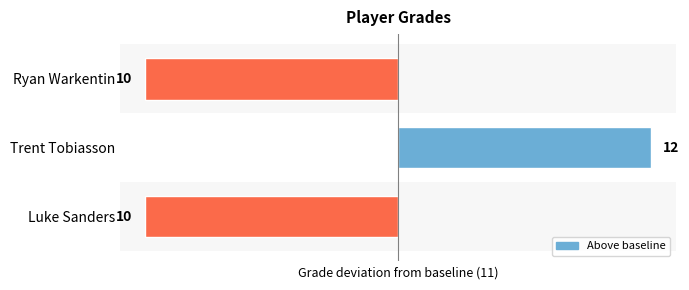

How many bars are there in total?

3